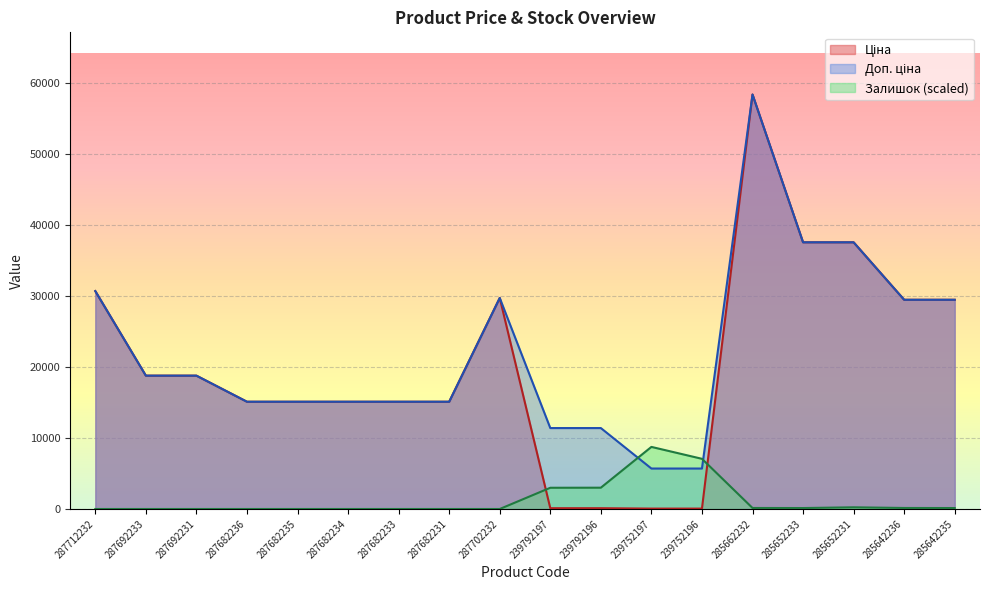

At how many categories does at least one series exceed 8300?

17